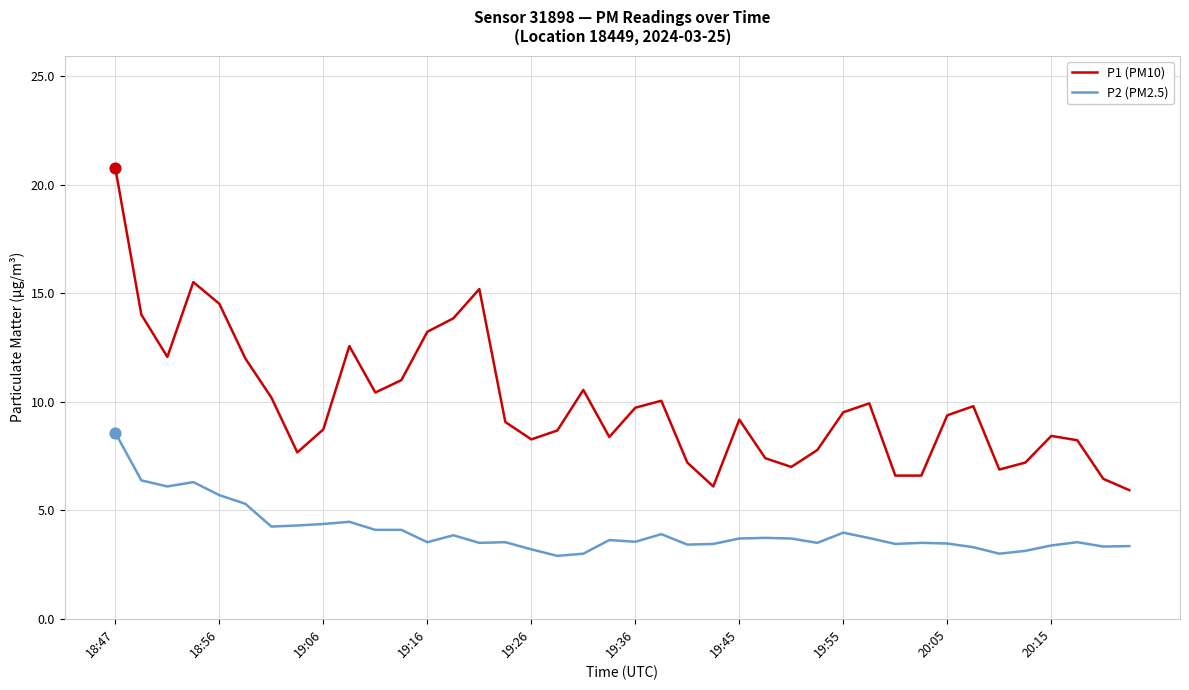

True or false: P2 (PM2.5) and P1 (PM10) cross at least once.

False